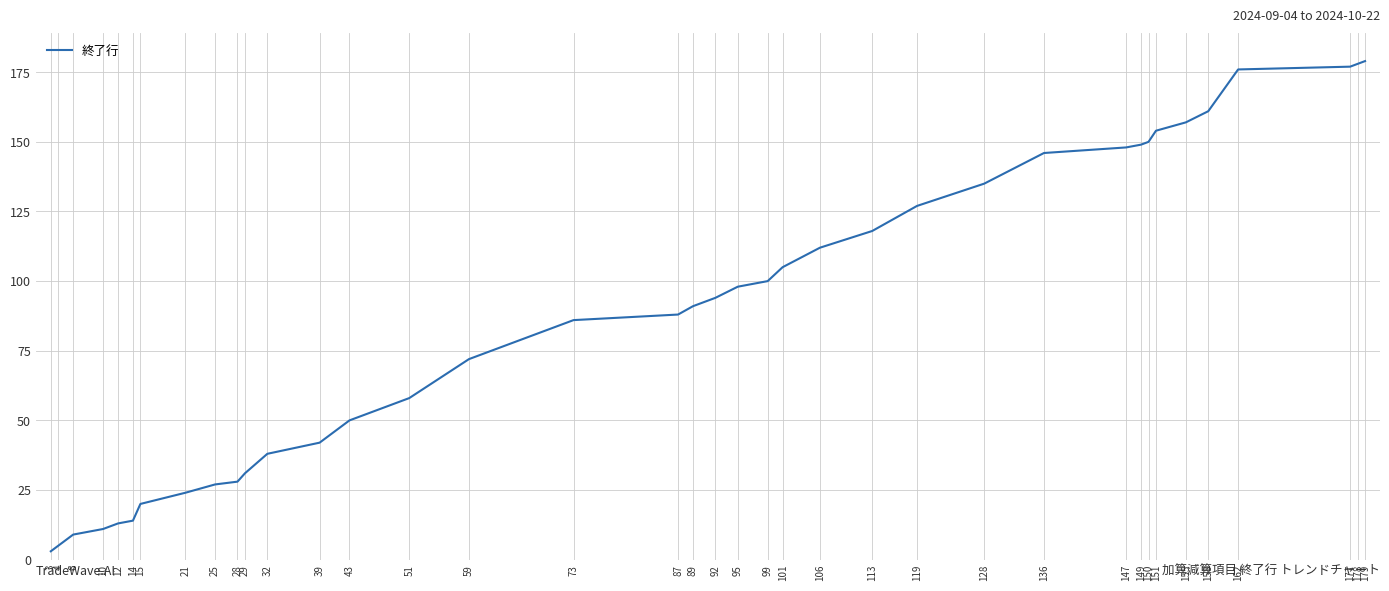

Is it true that the value at 149 is 210?

False